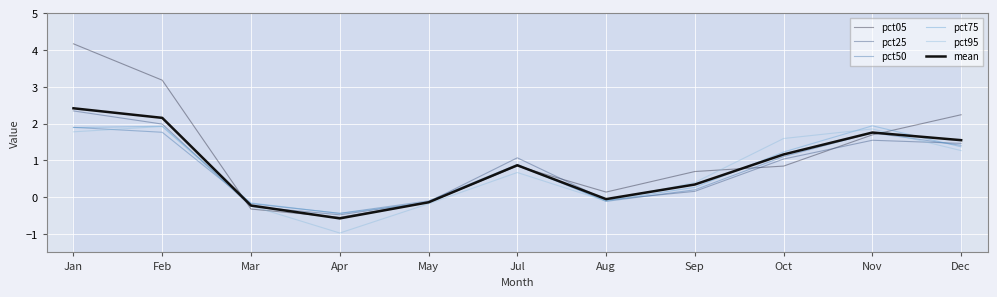

After their last crossing, which series has the higher values: pct05 or pct95?

pct05